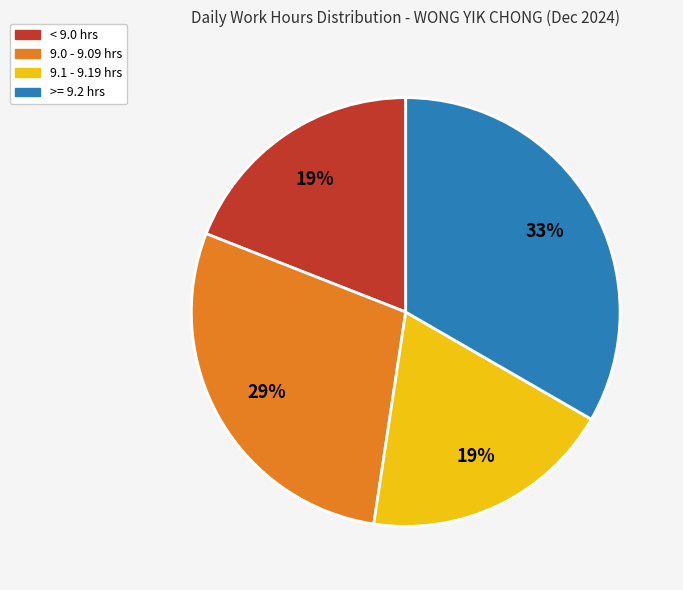

To the nearest percent, what is the difference between the largest and smallest slice percentages?

14%